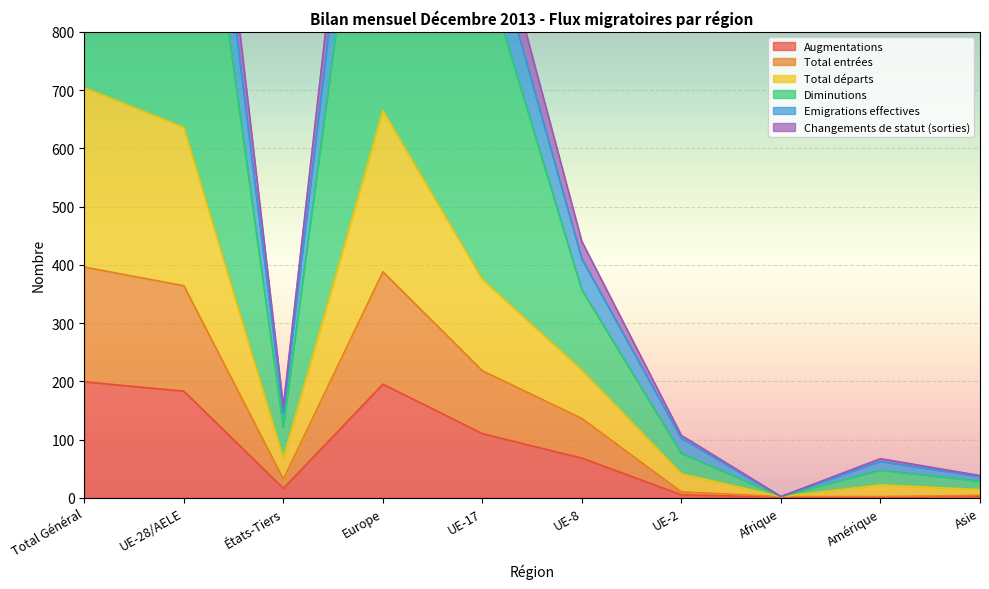

At which category is the sum across all series the highest?

Total Général